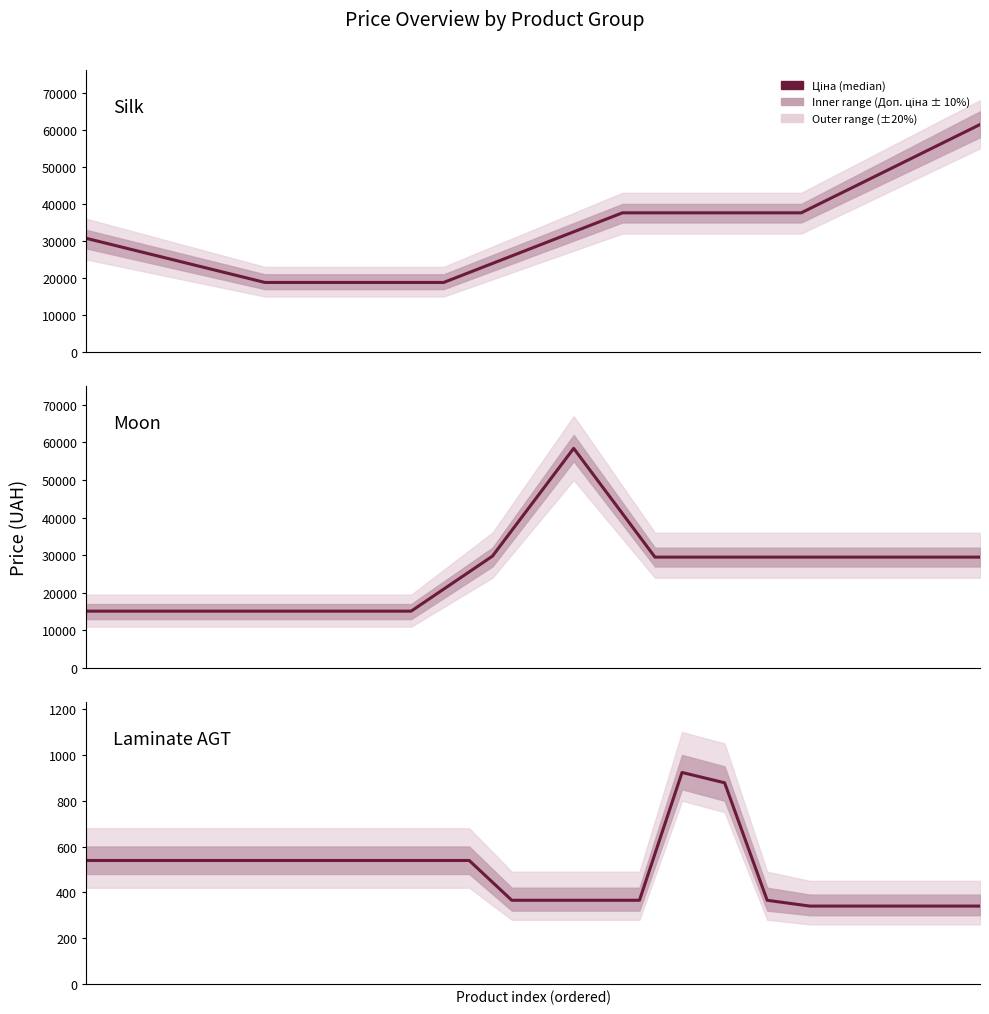

What is the difference between the second highest and second lowest values?

538.5